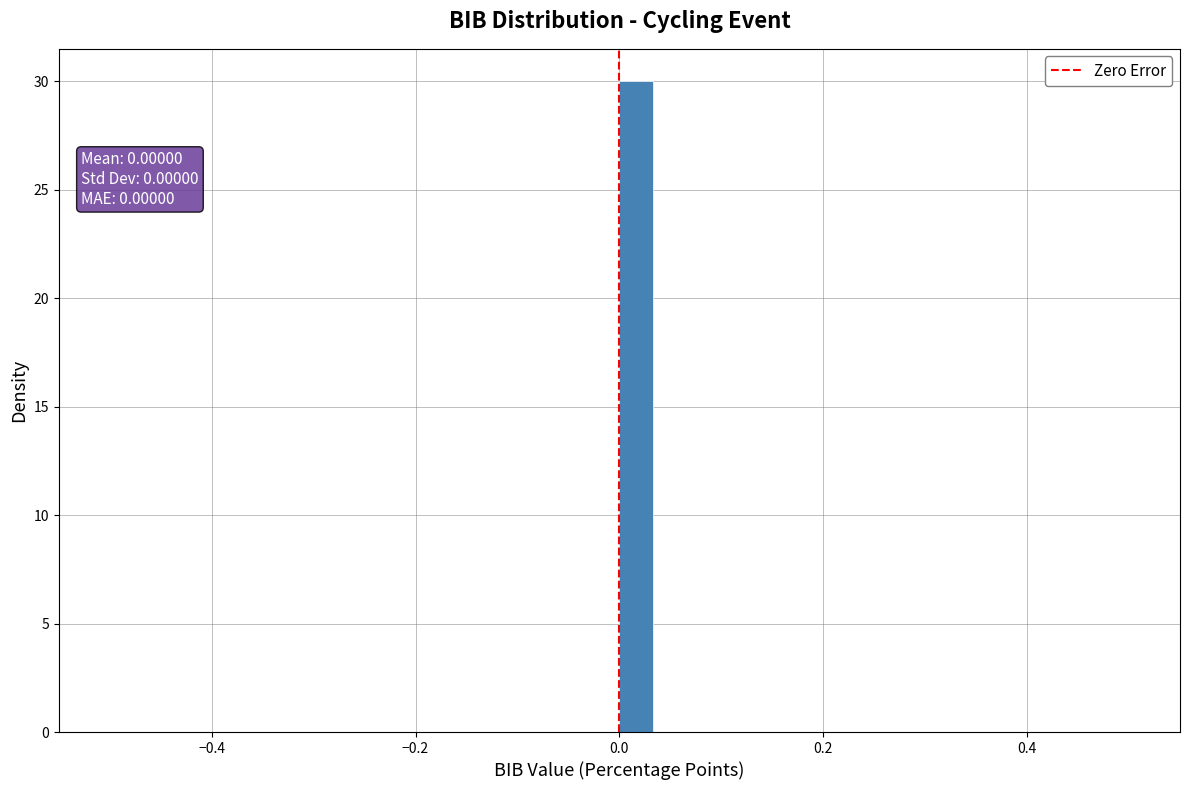

Read against the x-axis, roughly where is the centre of the tallest bar?

0.02